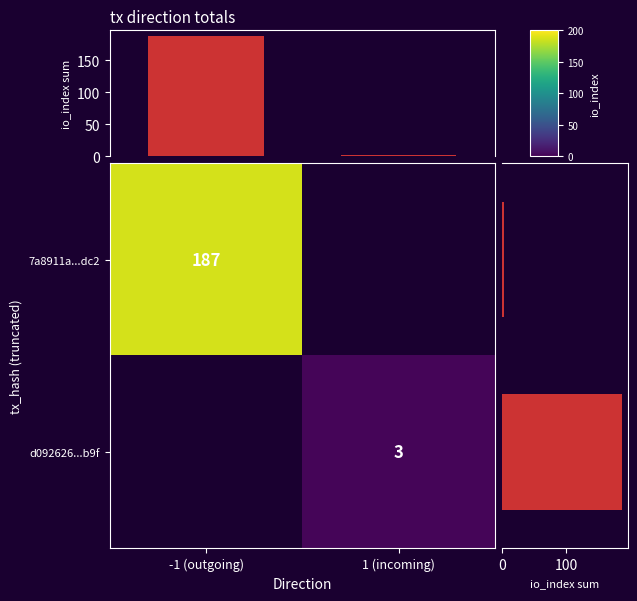

Read the io_index by direction value at -1 (outgoing).

187.0